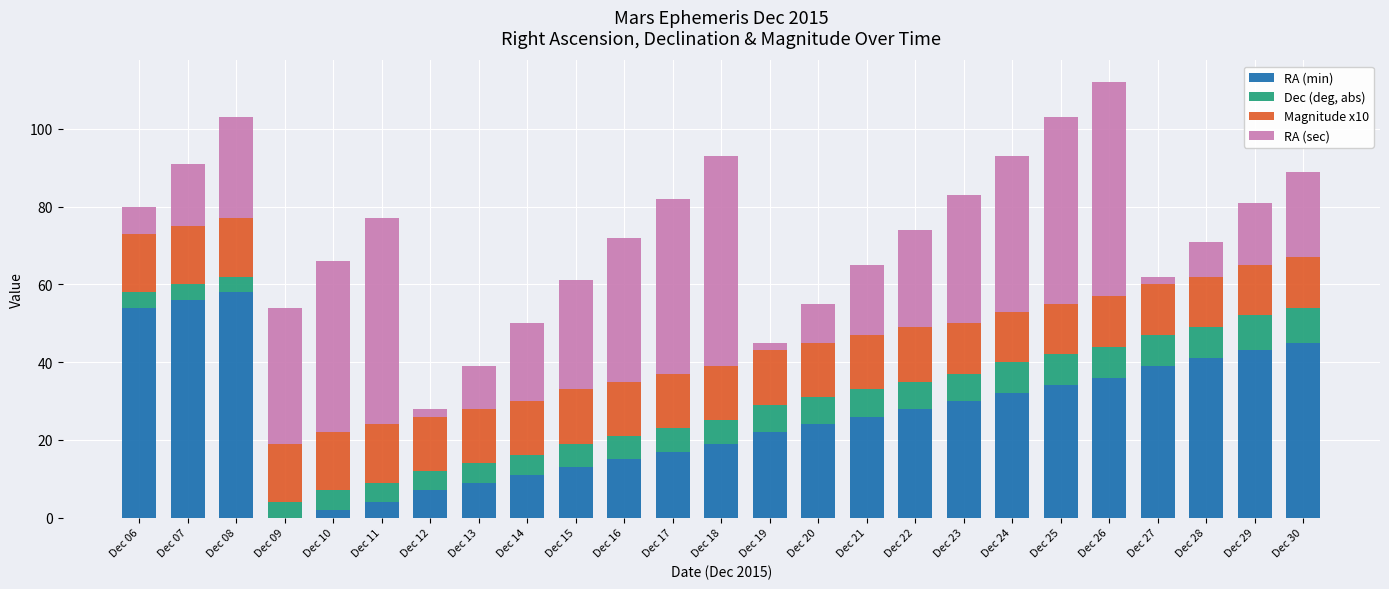

What is the sum of all RA (min) values?

665